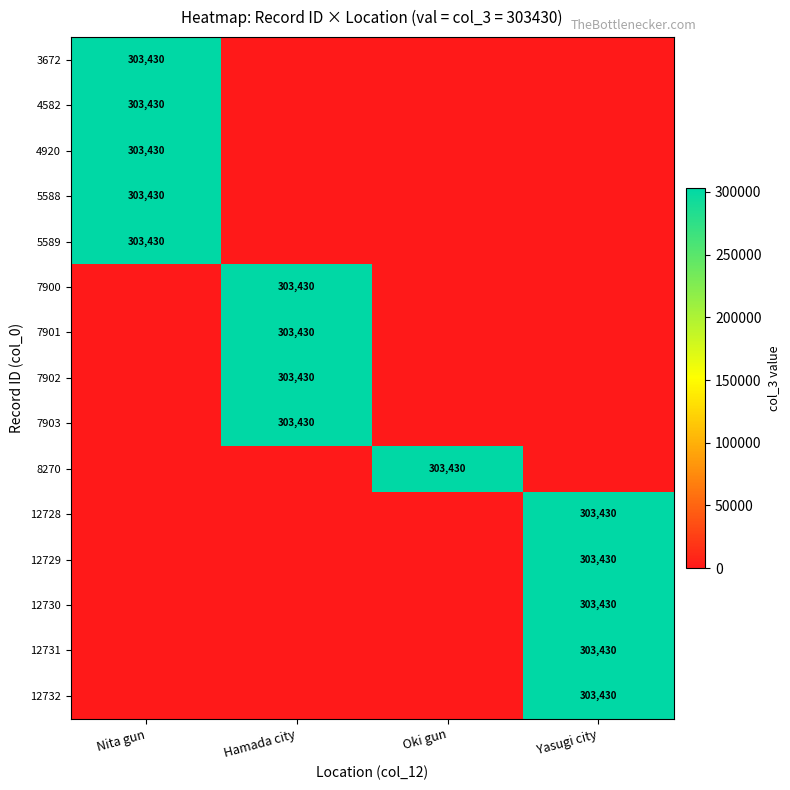

Is it true that 12732 equals 469811 at Yasugi city?

False